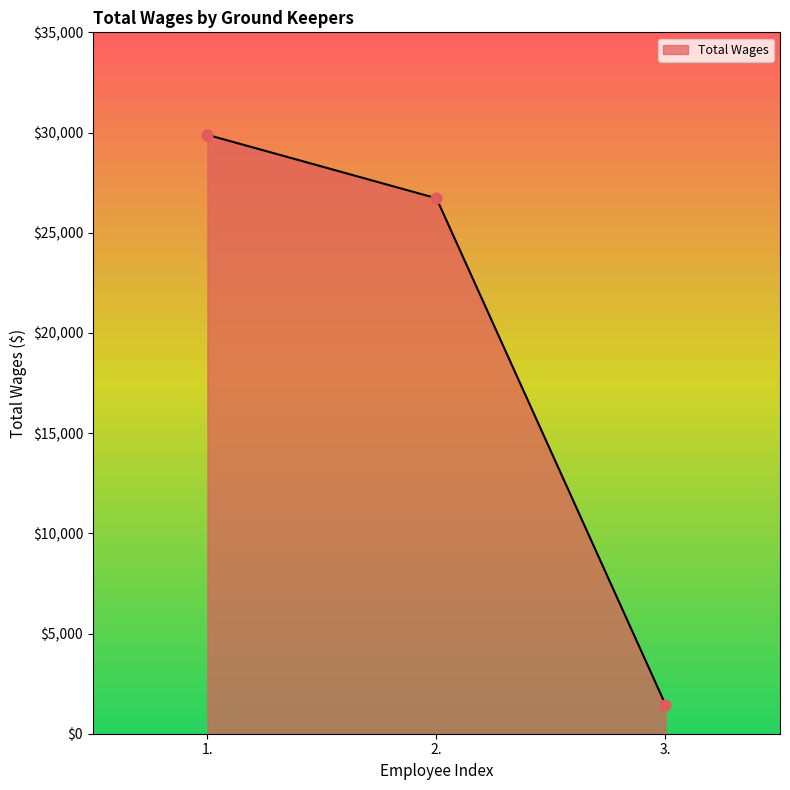

What is the change in value from 1. to 2.?

-3166